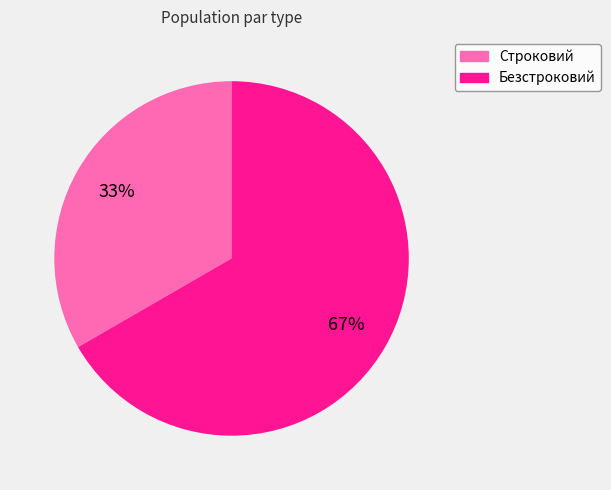

Which has a higher value, Строковий or Безстроковий?

Безстроковий